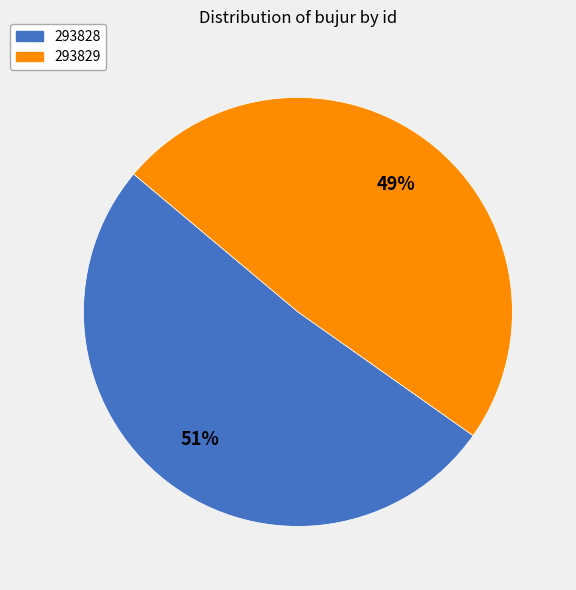

To the nearest percent, what is the combined percentage of 293829 and 293828?

100%